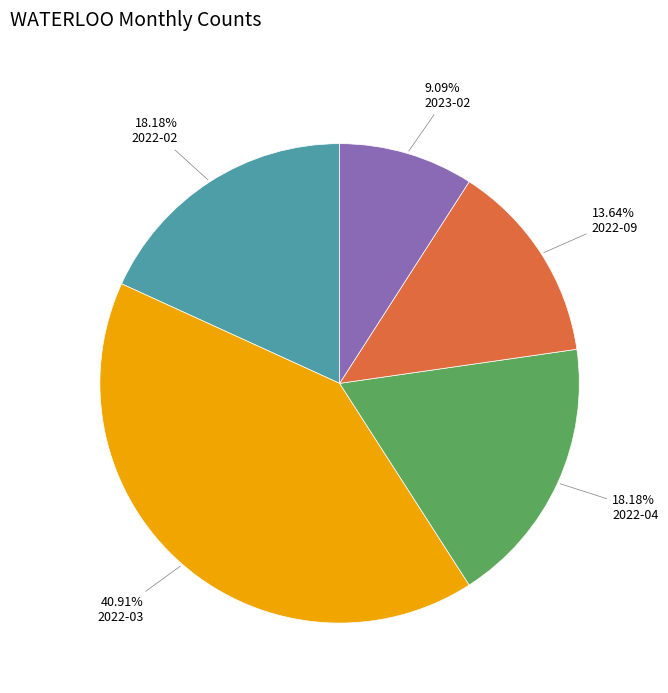

How many segments does this pie chart have?

5